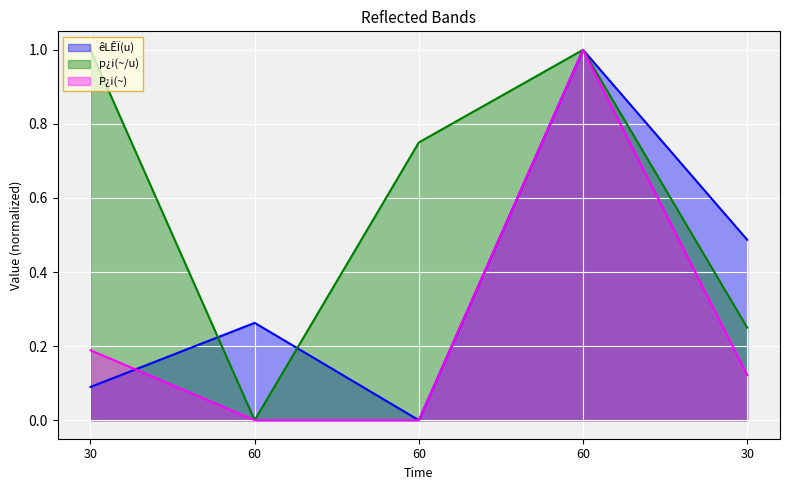

Which series has the largest total across all categories?

p¿i(~/u)